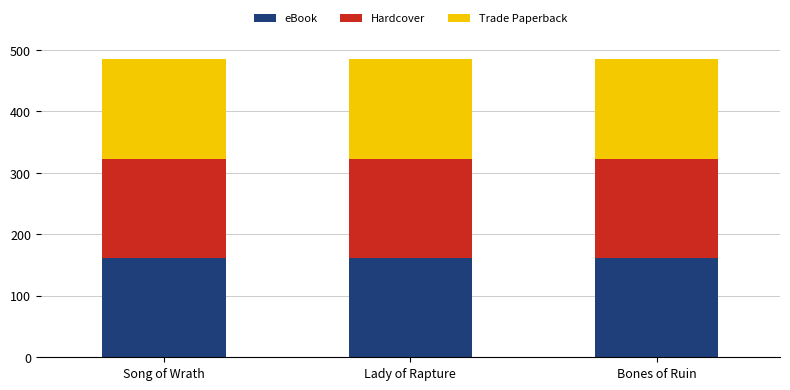

Reading left to right, what are the values for eBook?

Song of Wrath=161.6	Lady of Rapture=161.6	Bones of Ruin=161.6